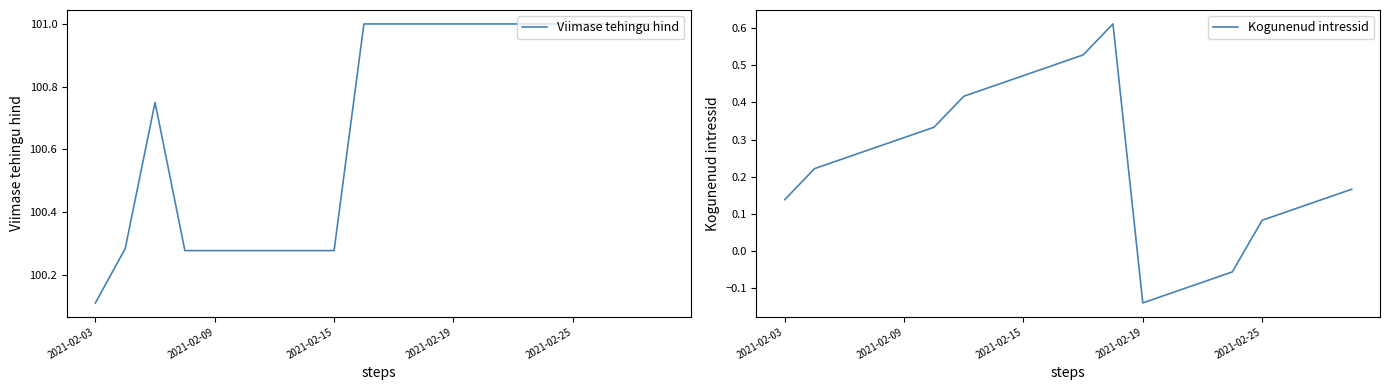

The Viimase tehingu hind series shows 141.1 at 2021-02-15. True or false?

False